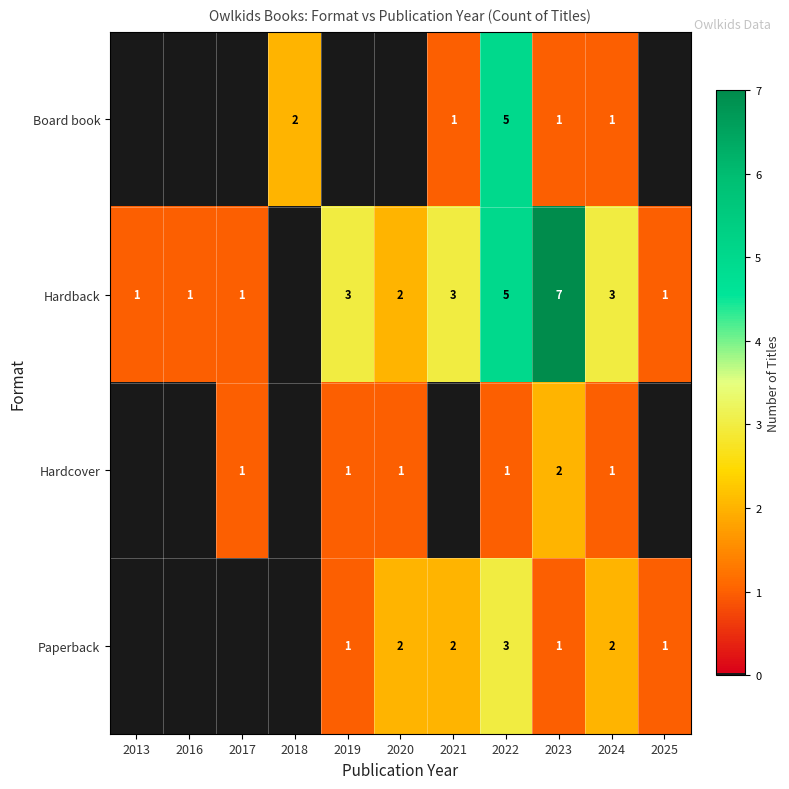

Which label corresponds to the largest value in the chart?

2023